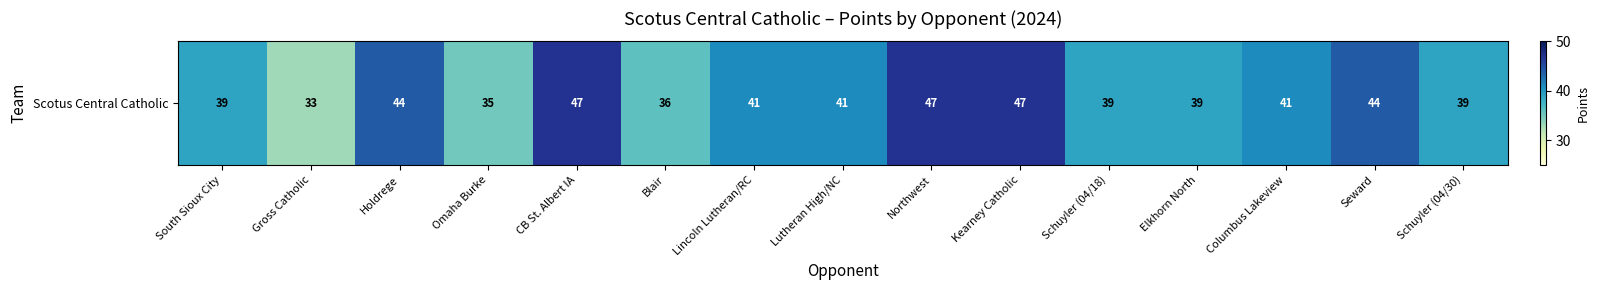

Count the number of data series in this chart.

1